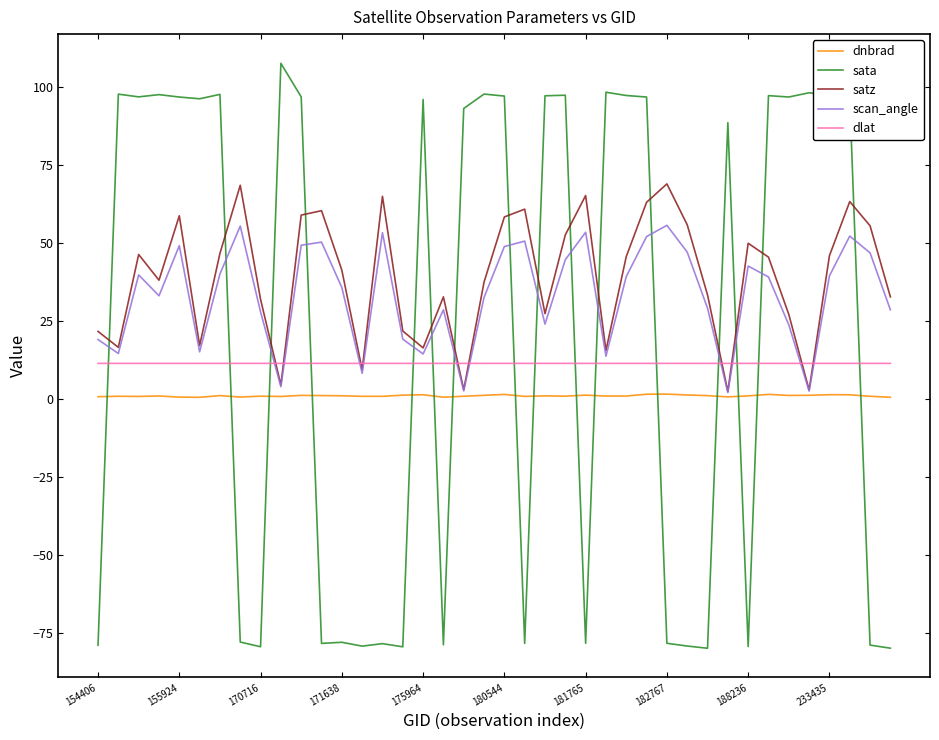

Which series has the largest range (max minus min)?

sata